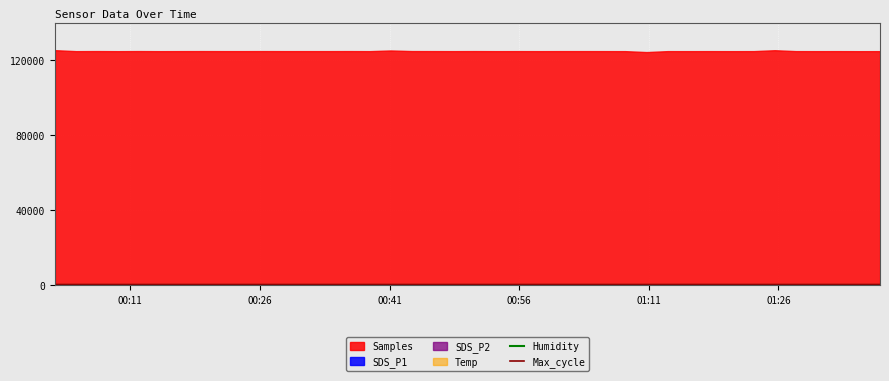

Is the value of Max_cycle at 14 greater than the value of Humidity at 8?

Yes